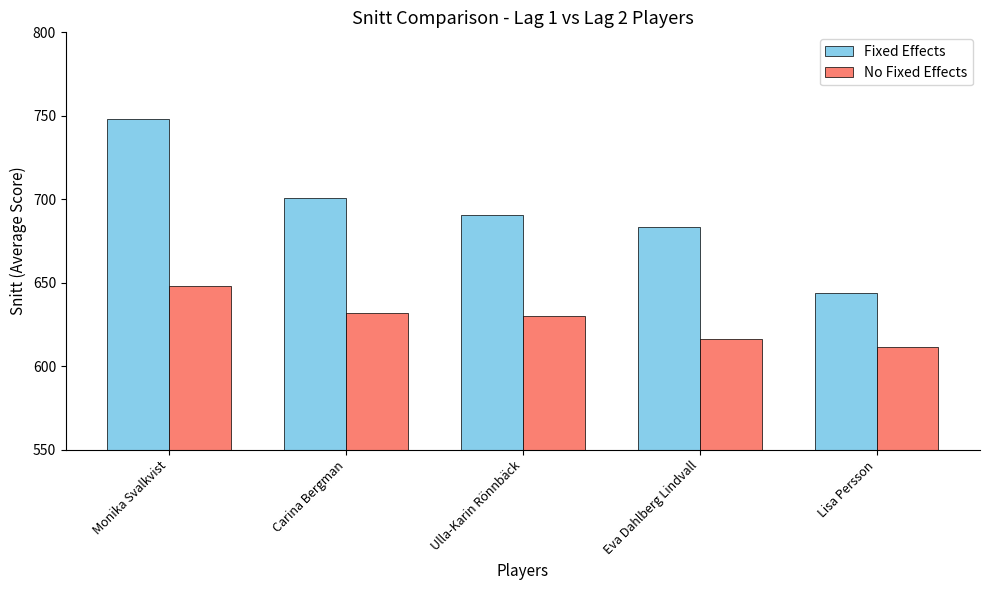

Is it true that No Fixed Effects equals 632.1 at Carina Bergman?

True